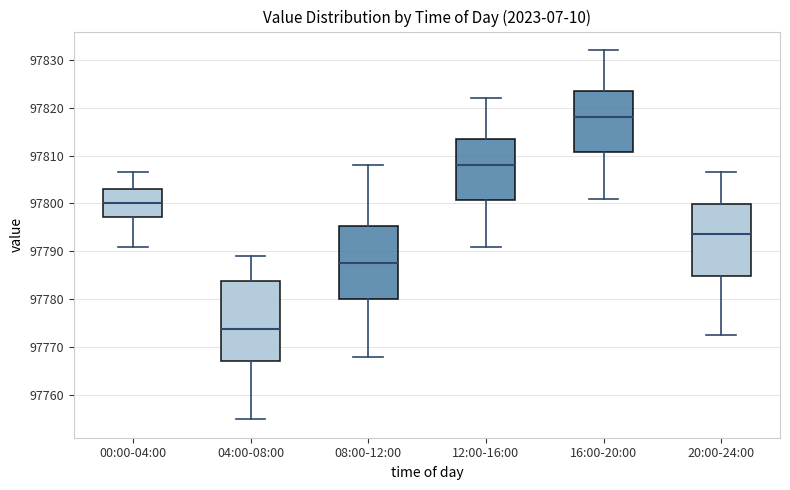

Reading left to right, read every box against the y-axis: the position of its median line, the range the box covers, and the ends of its whiskers. The values are not printed on the chart, so give them approximately, as read against the axis.

00:00-04:00: median 97800, box 97797 to 97803, whiskers 97791 to 97807
04:00-08:00: median 97774, box 97767 to 97784, whiskers 97755 to 97789
08:00-12:00: median 97788, box 97780 to 97795, whiskers 97768 to 97808
12:00-16:00: median 97808, box 97801 to 97814, whiskers 97791 to 97822
16:00-20:00: median 97818, box 97811 to 97824, whiskers 97801 to 97832
20:00-24:00: median 97794, box 97785 to 97800, whiskers 97773 to 97807